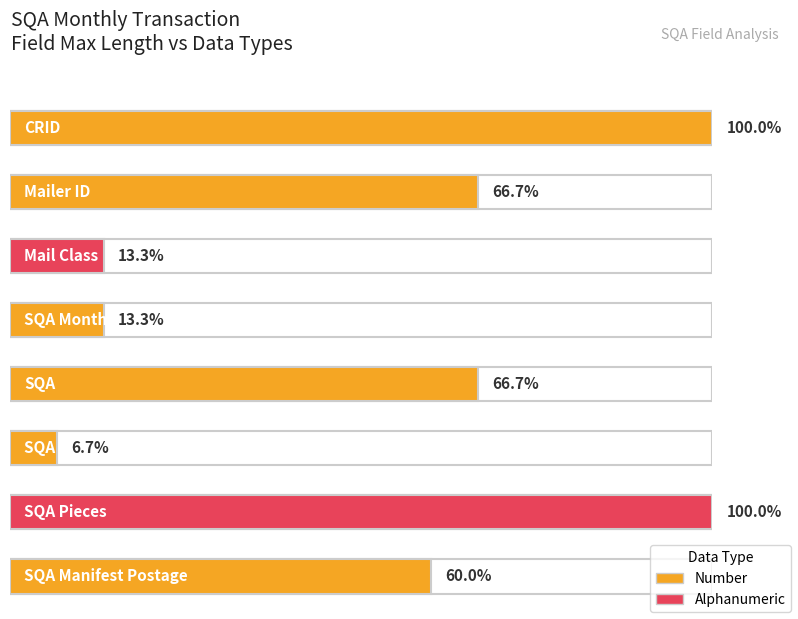

Which has a higher value, Sampled Pieces or Mailer ID?

Sampled Pieces